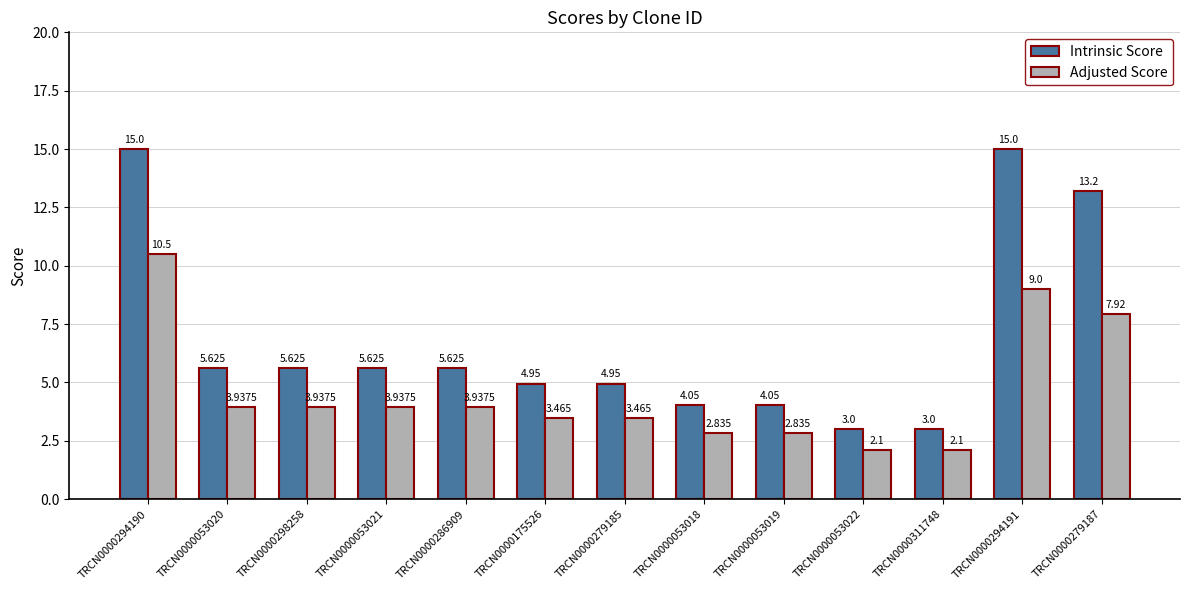

Is the value of Adjusted Score at TRCN0000294191 greater than the value of Intrinsic Score at TRCN0000053021?

Yes